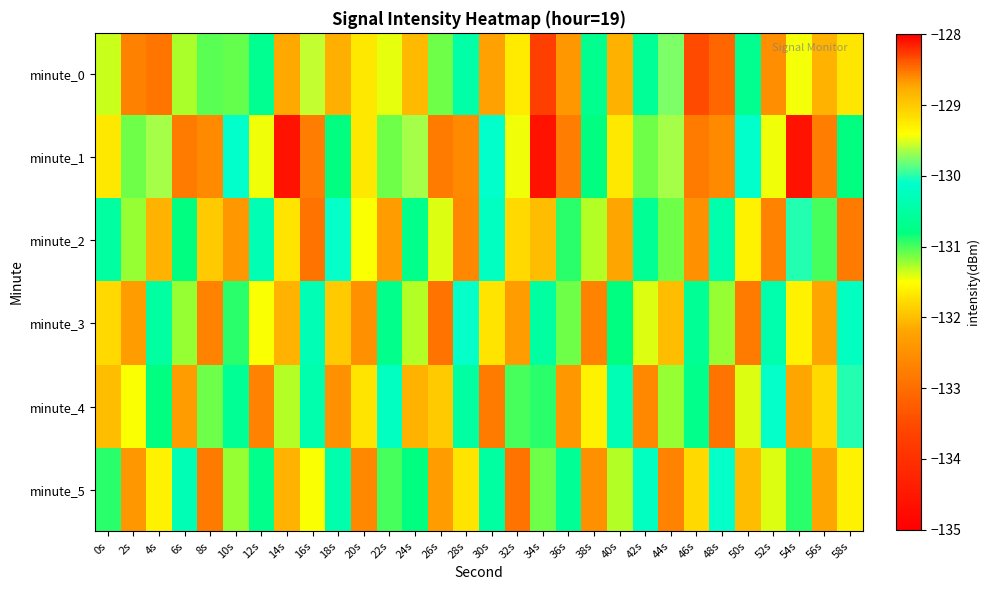

How many categories are shown in the chart?

30